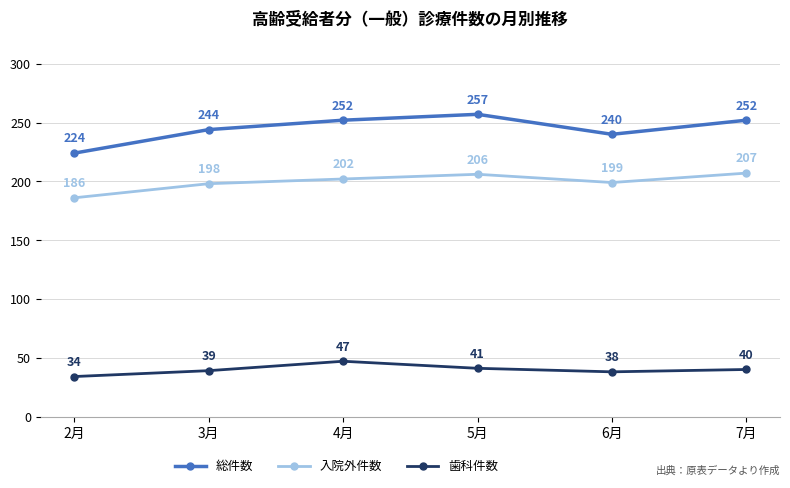

At which category does 総件数 reach its first local peak?

5月